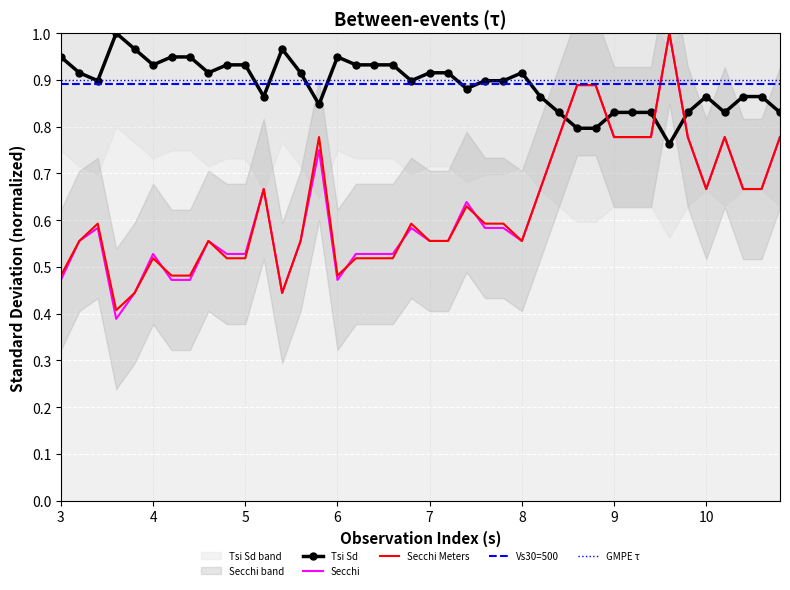

Which series has the largest total across all categories?

GMPE τ